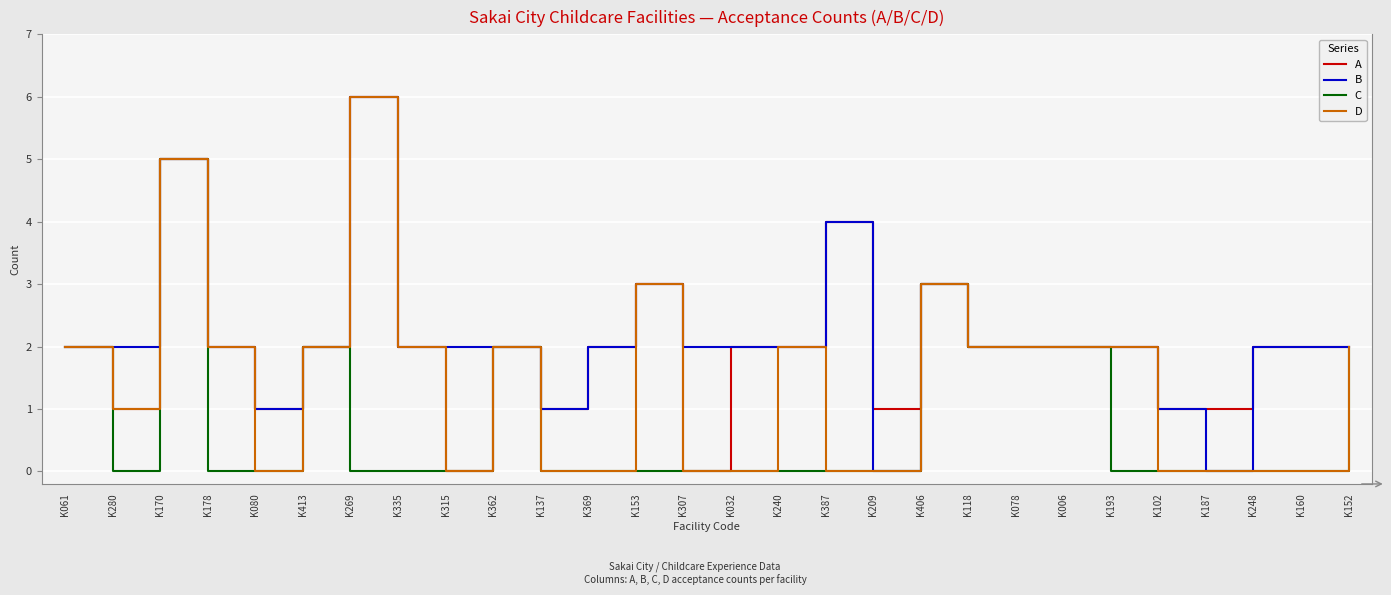

Between K080 and K240, which series saw the biggest shift?

D